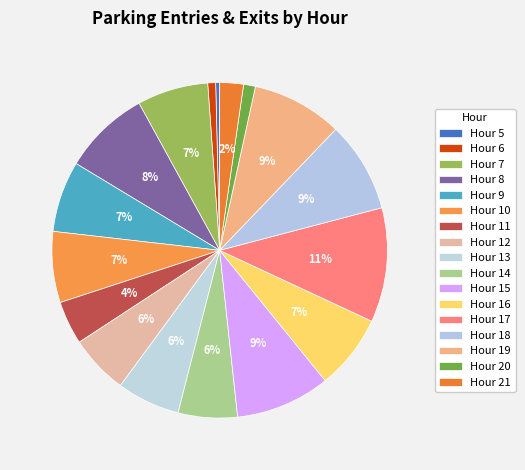

Count the number of slices in the pie.

17